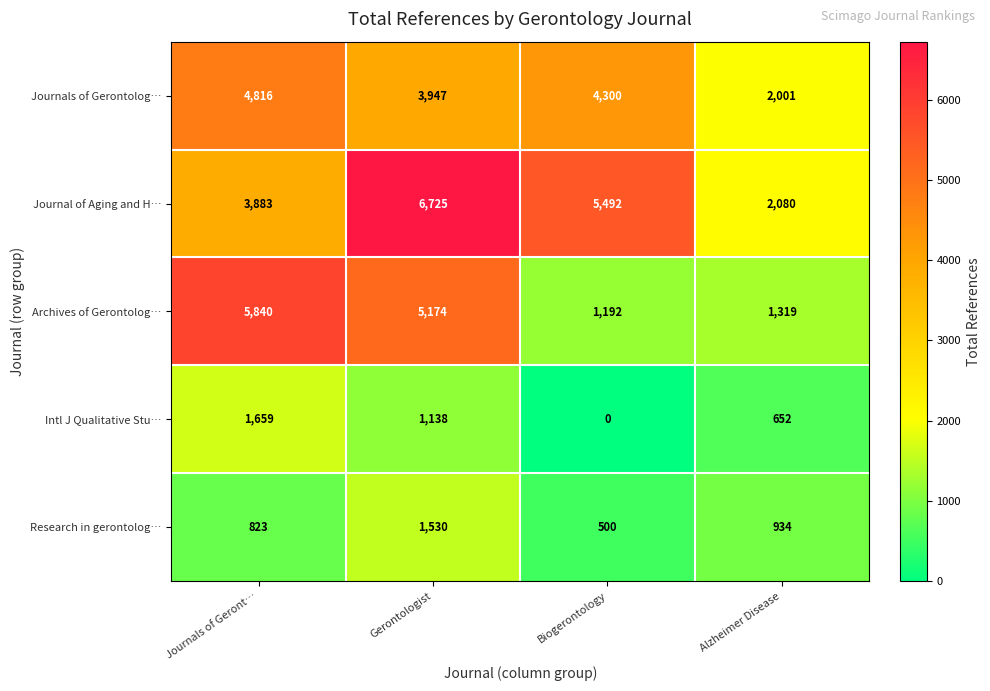

Reading right to left, list all the values displayed in this chart.

Journals of Gerontolog…: 2001	4300	3947	4816
Journal of Aging and H…: 2080	5492	6725	3883
Archives of Gerontolog…: 1319	1192	5174	5840
Intl J Qualitative Stu…: 652	0	1138	1659
Research in gerontolog…: 934	500	1530	823